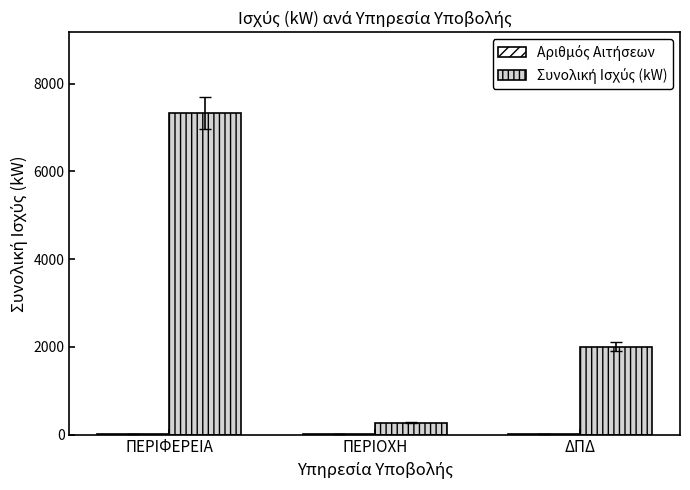

How many groups of bars are there?

3